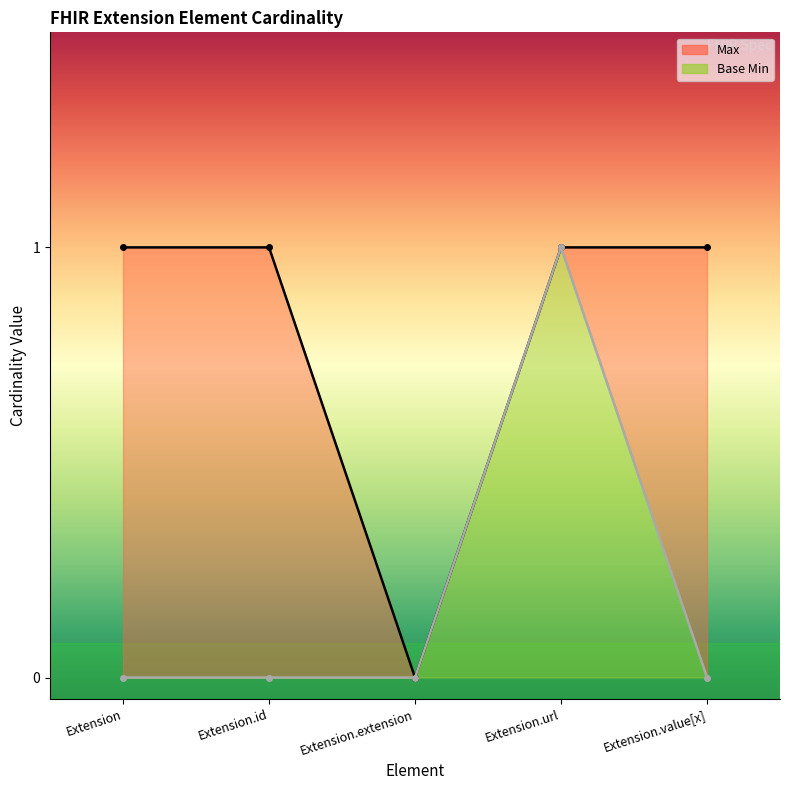

Reading left to right, transcribe all the data shown in this chart.

Max: 1	1	0	1	1
Base Min: 0	0	0	1	0